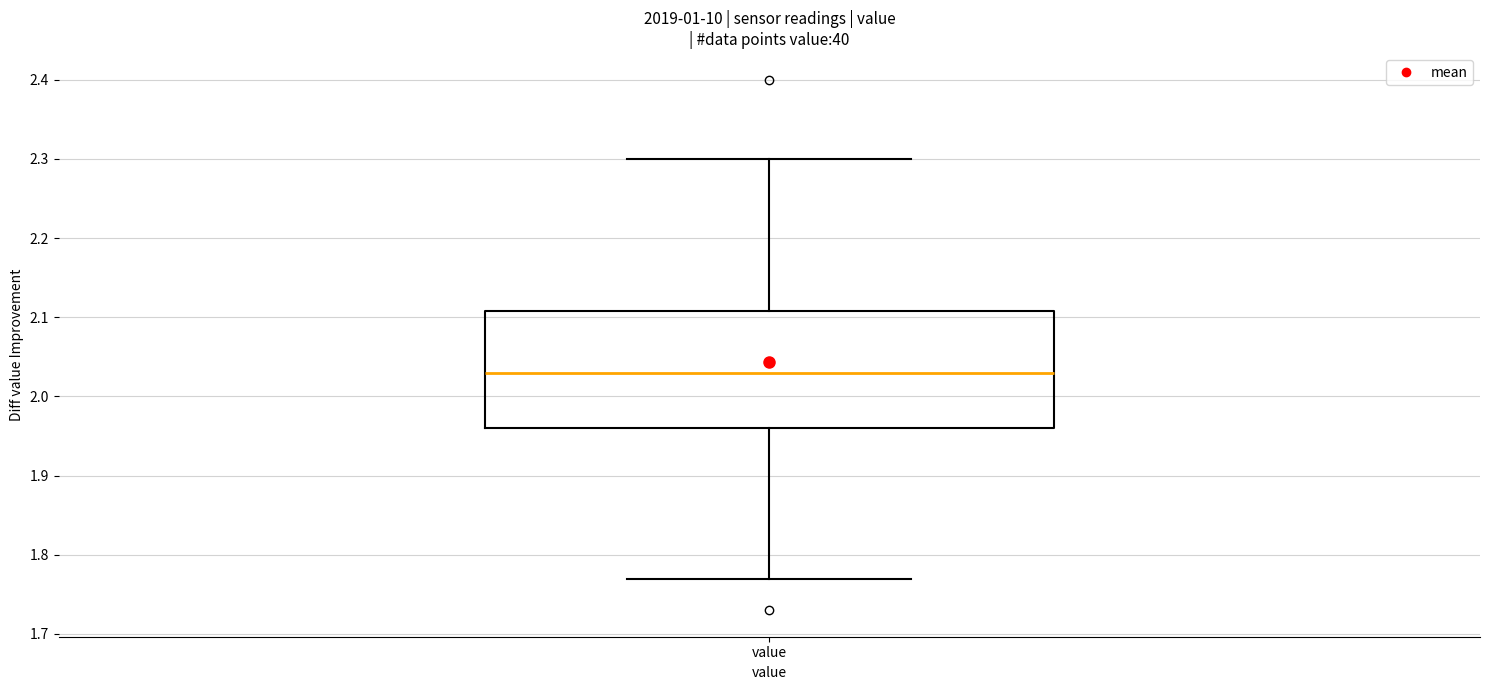

Where does the lower whisker of the box for value end on the y-axis? The values are not printed on the chart, so give them approximately, as read against the axis.

1.77